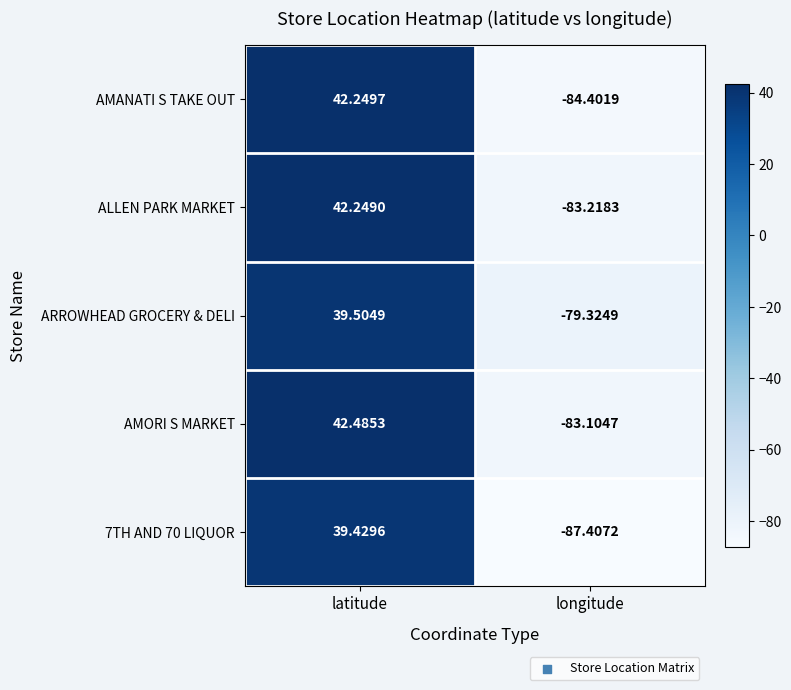

Is the value of 7TH AND 70 LIQUOR at latitude greater than the value of ALLEN PARK MARKET at longitude?

Yes